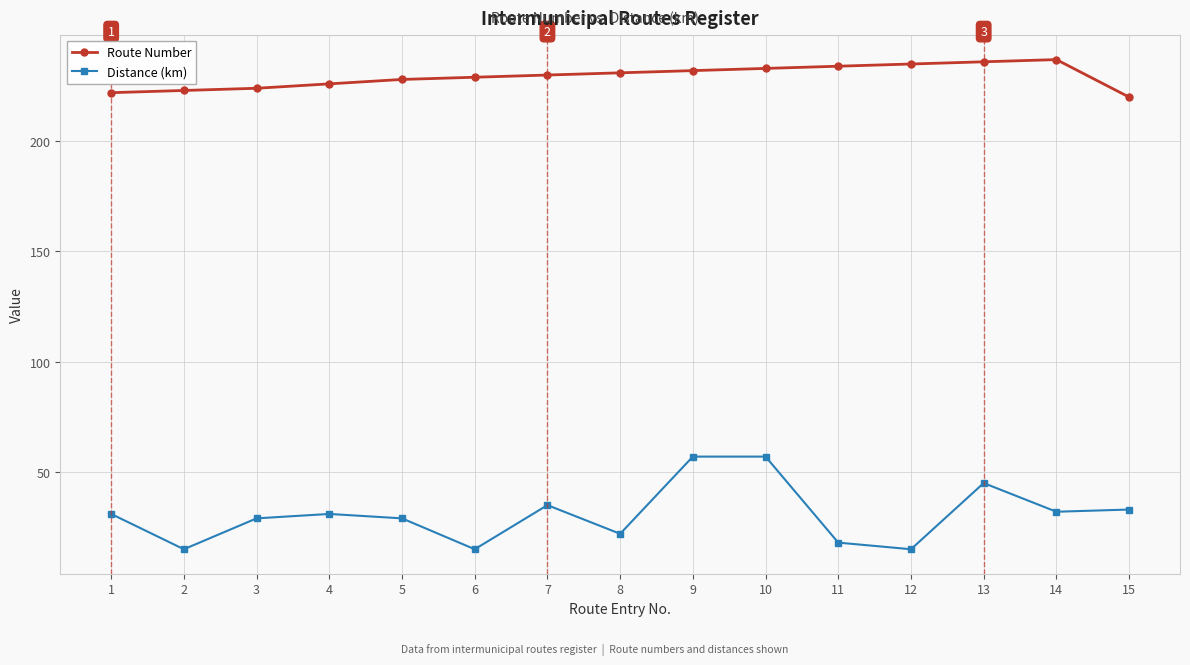

At which category does Distance (km) reach its first local valley?

2